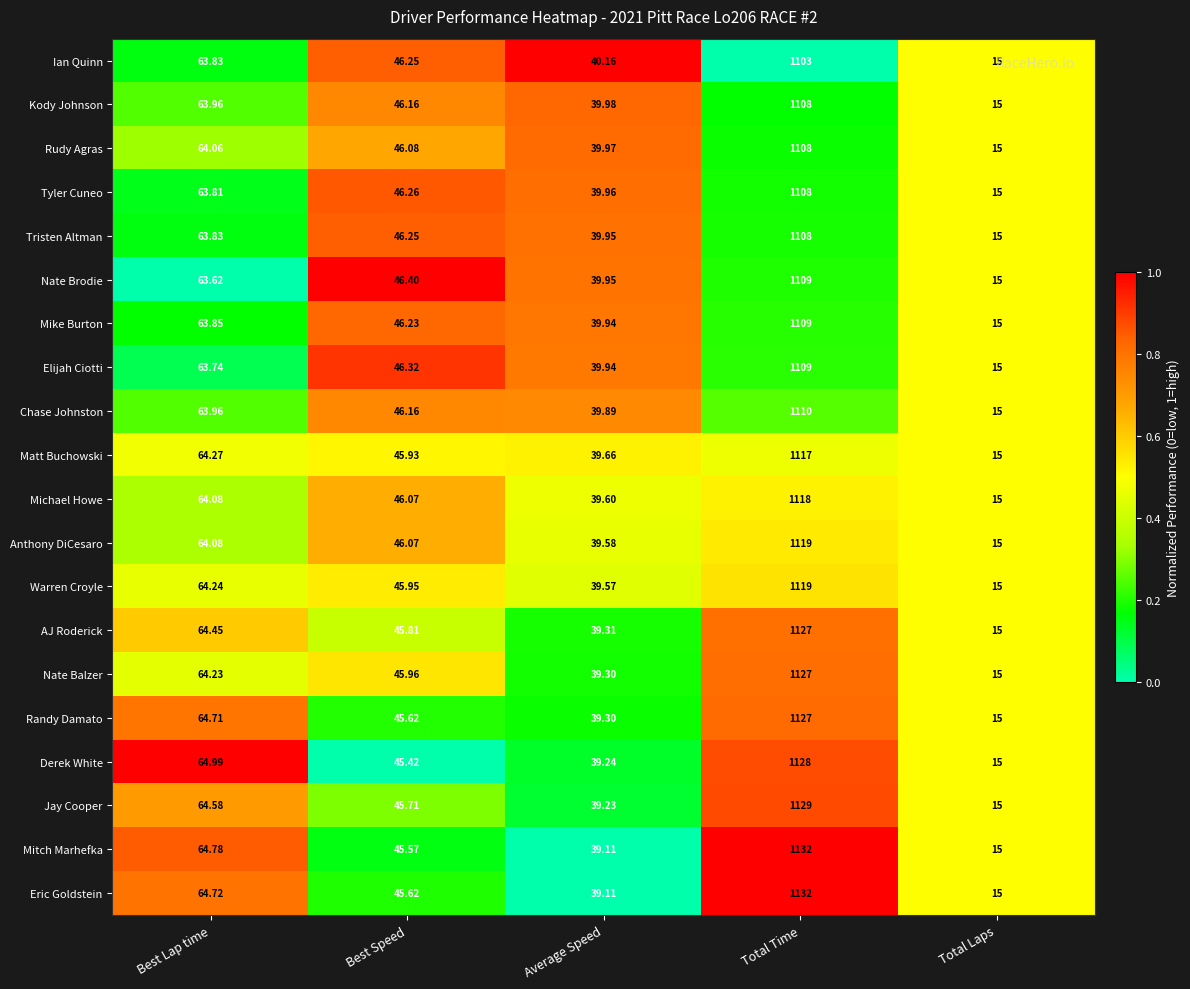

At which category does the chart reach its minimum across all series?

Total Laps